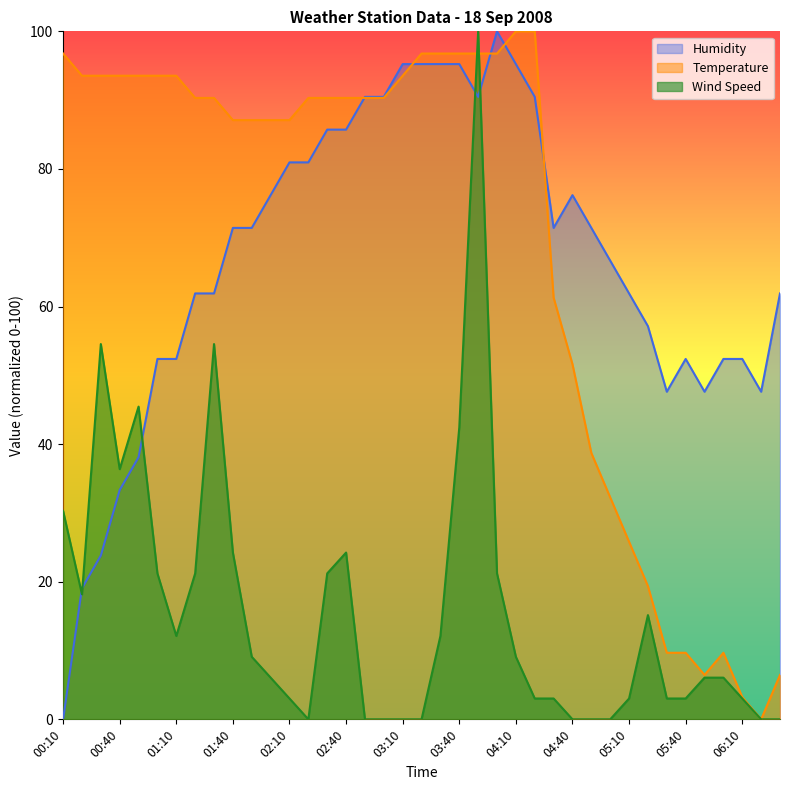

The value of Humidity at 04:00 is 64.5. True or false?

False